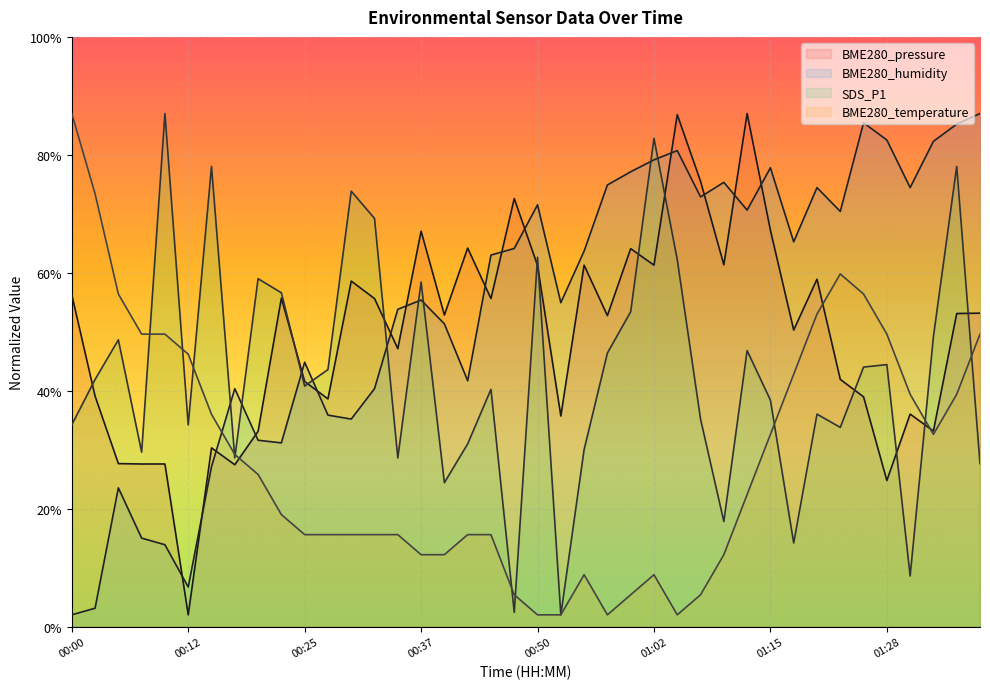

Between 00:15 and 01:05, which series saw the biggest shift?

BME280_pressure